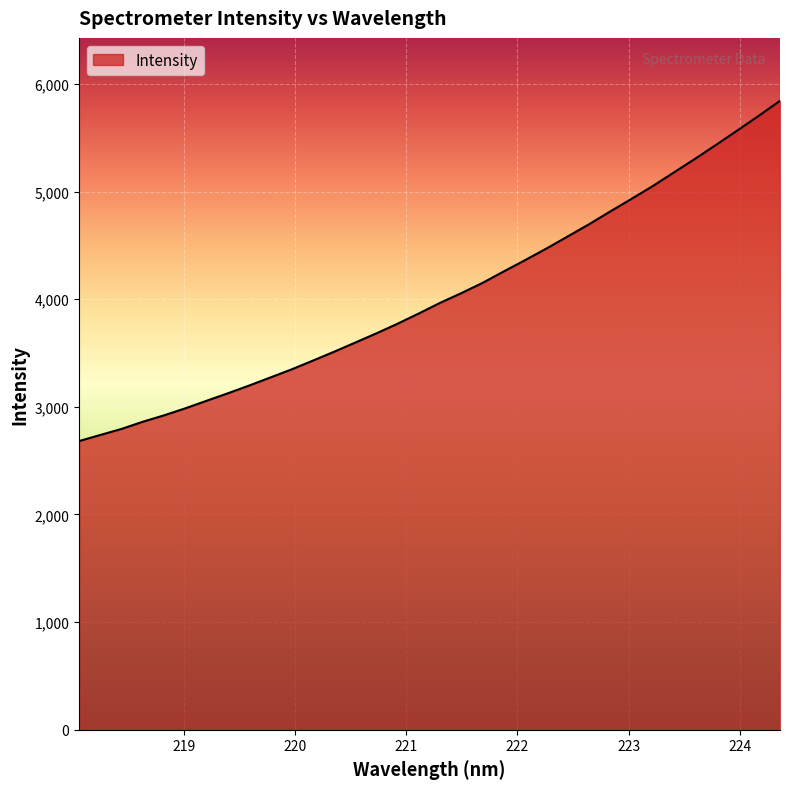

What is the maximum value shown in the chart?

5843.0